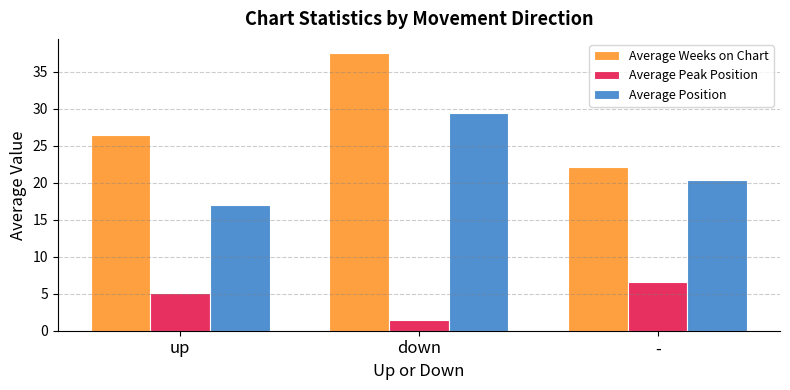

Where does the Average Position series first go above 20?

down